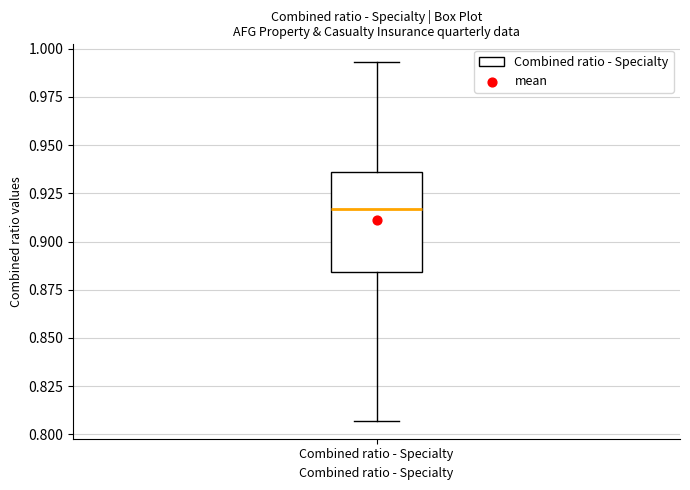

Read this box plot against the y-axis: the position of the median line, the range covered by the box, and the ends of both whiskers. The values are not printed on the chart, so give them approximately, as read against the axis.

median 0.915, box 0.885 to 0.935, whiskers 0.805 to 0.995